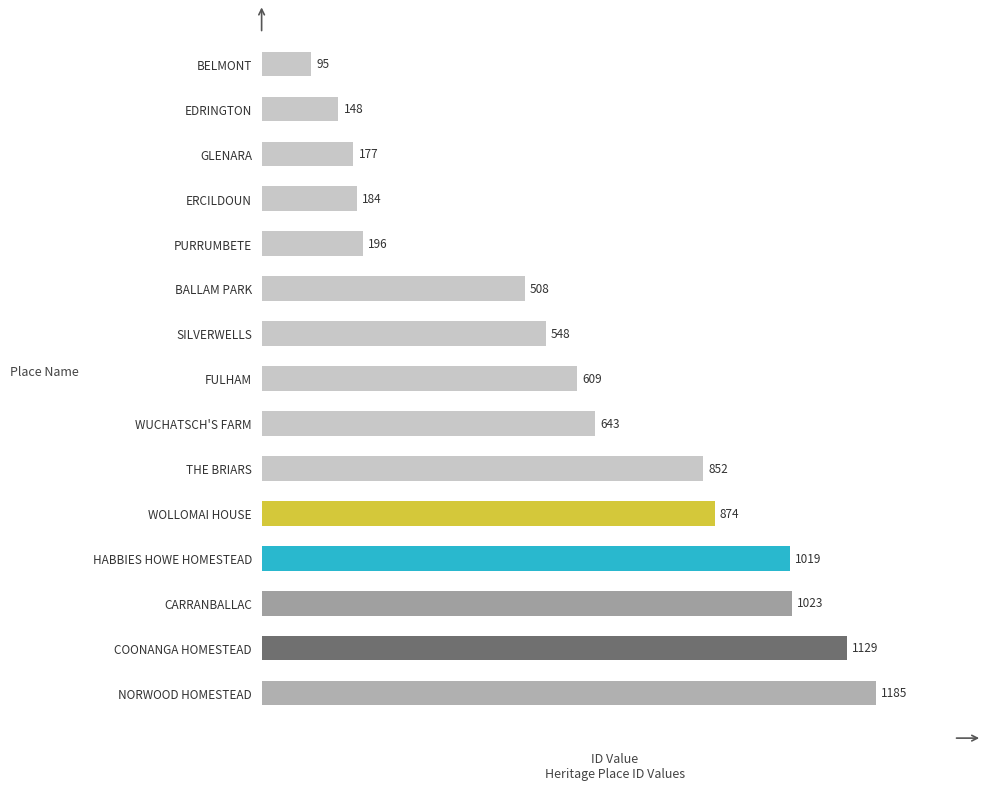

Reading bottom to top, what are all the values shown in this chart?

1185	1129	1023	1019	874	852	643	609	548	508	196	184	177	148	95